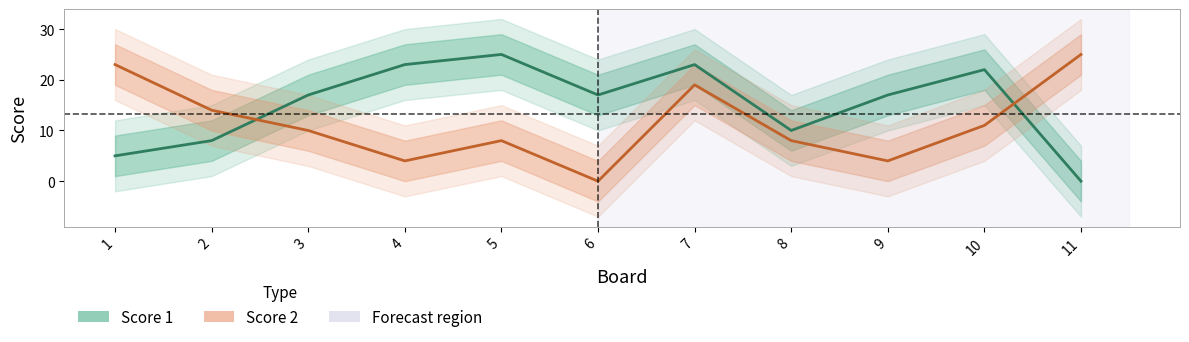

Which series has the largest total across all categories?

Score 1